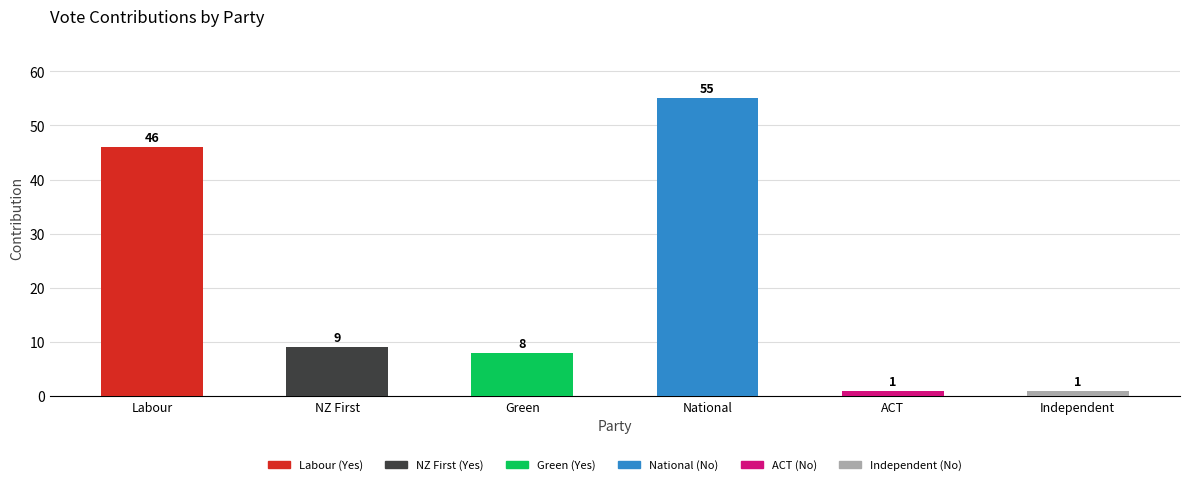

The value of Yes at Labour is 46. True or false?

True